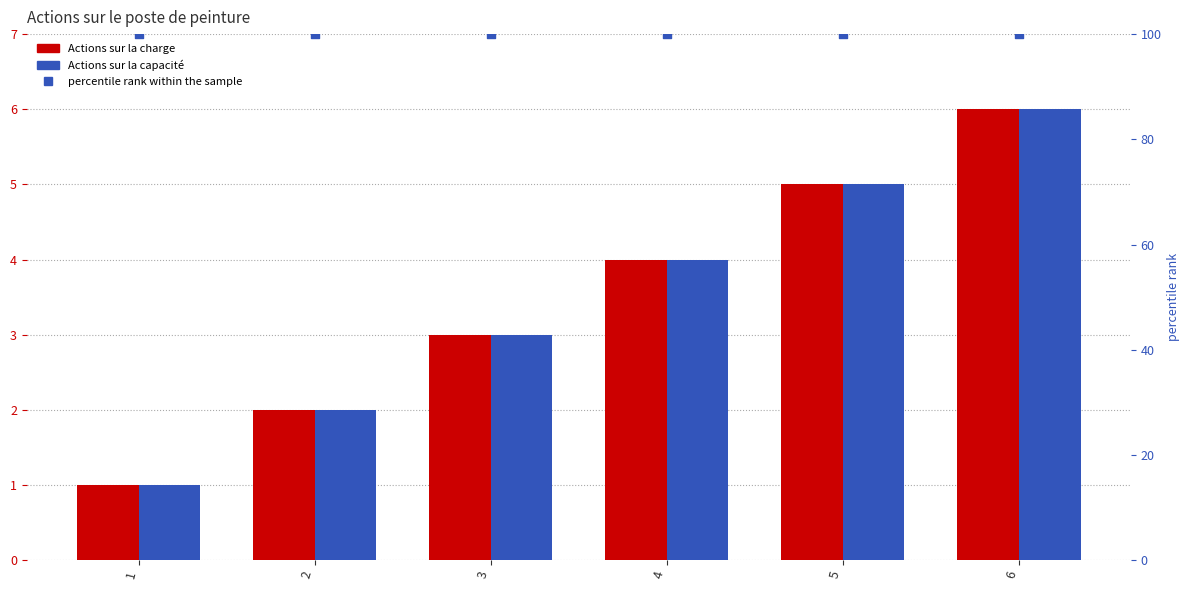

What are all the series names shown in the legend?

Actions sur la charge, Actions sur la capacité, percentile rank within the sample